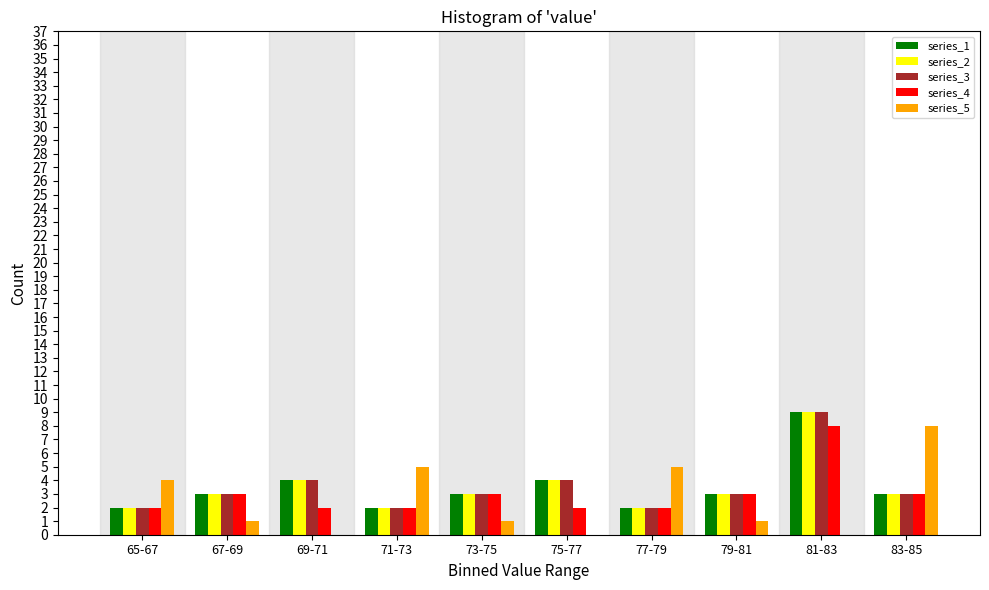

Which category has the highest value in the series_4 series?

81-83